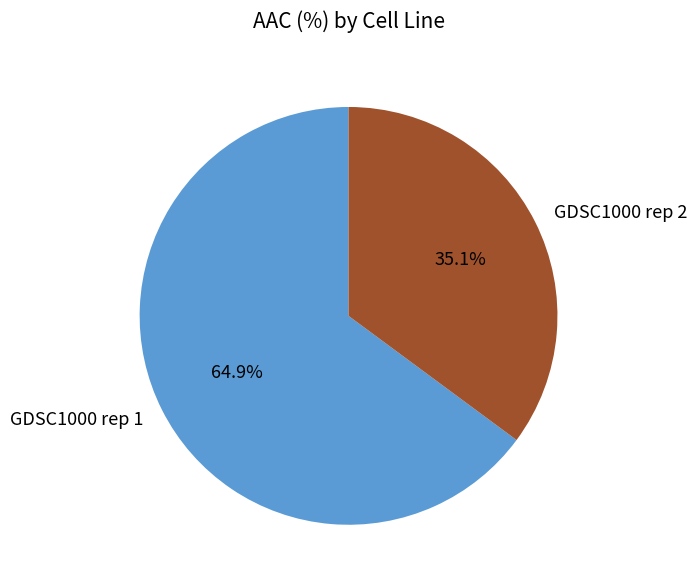

Approximately how many times larger is the value at GDSC1000 rep 2 compared to GDSC1000 rep 1?

0.5